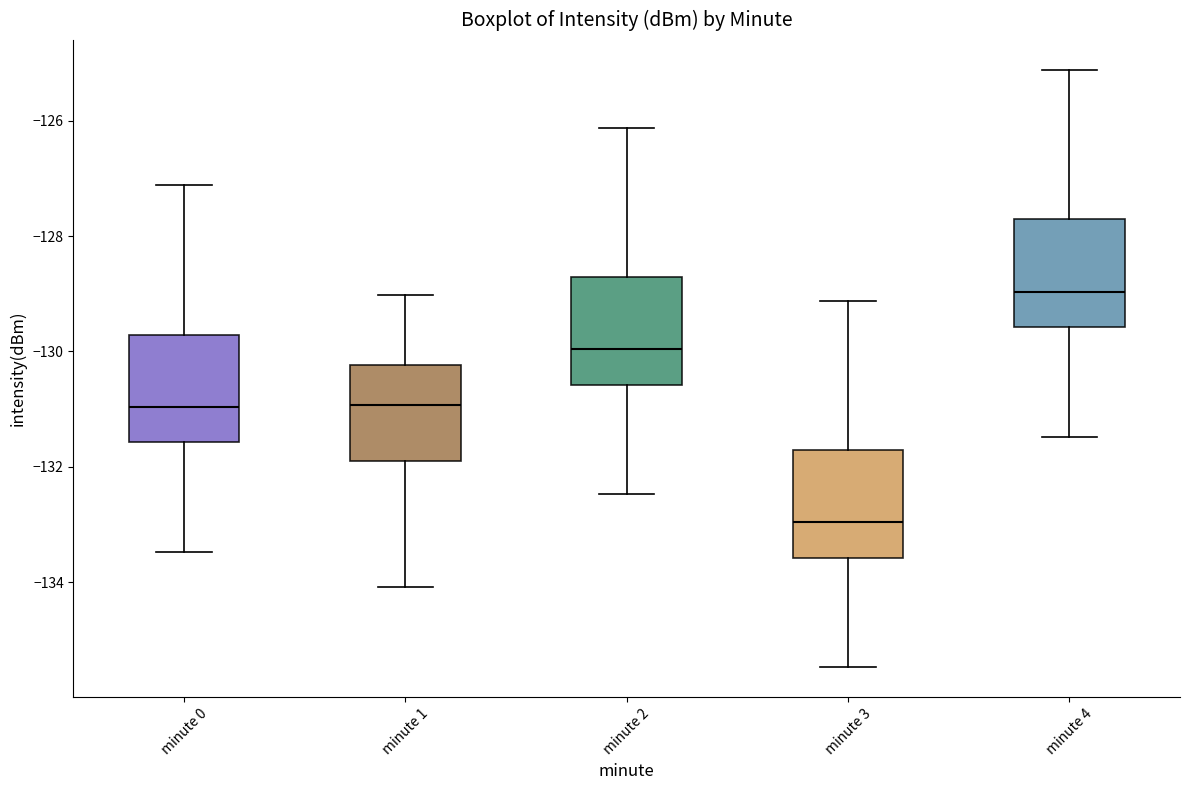

Reading left to right, transcribe this box plot: for each box, give where its median line is, the range the box spans, and where its two whiskers end, as read against the y-axis. The values are not printed on the chart, so give them approximately, as read against the axis.

minute 0: median -131.0, box -131.6 to -129.8, whiskers -133.4 to -127.2
minute 1: median -131.0, box -132.0 to -130.2, whiskers -134.0 to -129.0
minute 2: median -130.0, box -130.6 to -128.8, whiskers -132.4 to -126.2
minute 3: median -133.0, box -133.6 to -131.8, whiskers -135.4 to -129.2
minute 4: median -129.0, box -129.6 to -127.8, whiskers -131.4 to -125.2